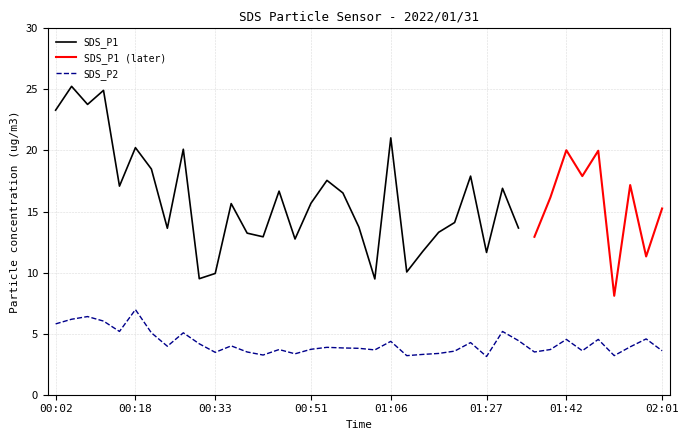

Approximately how many times larger is the value at 01:00 compared to 01:27?

1.2